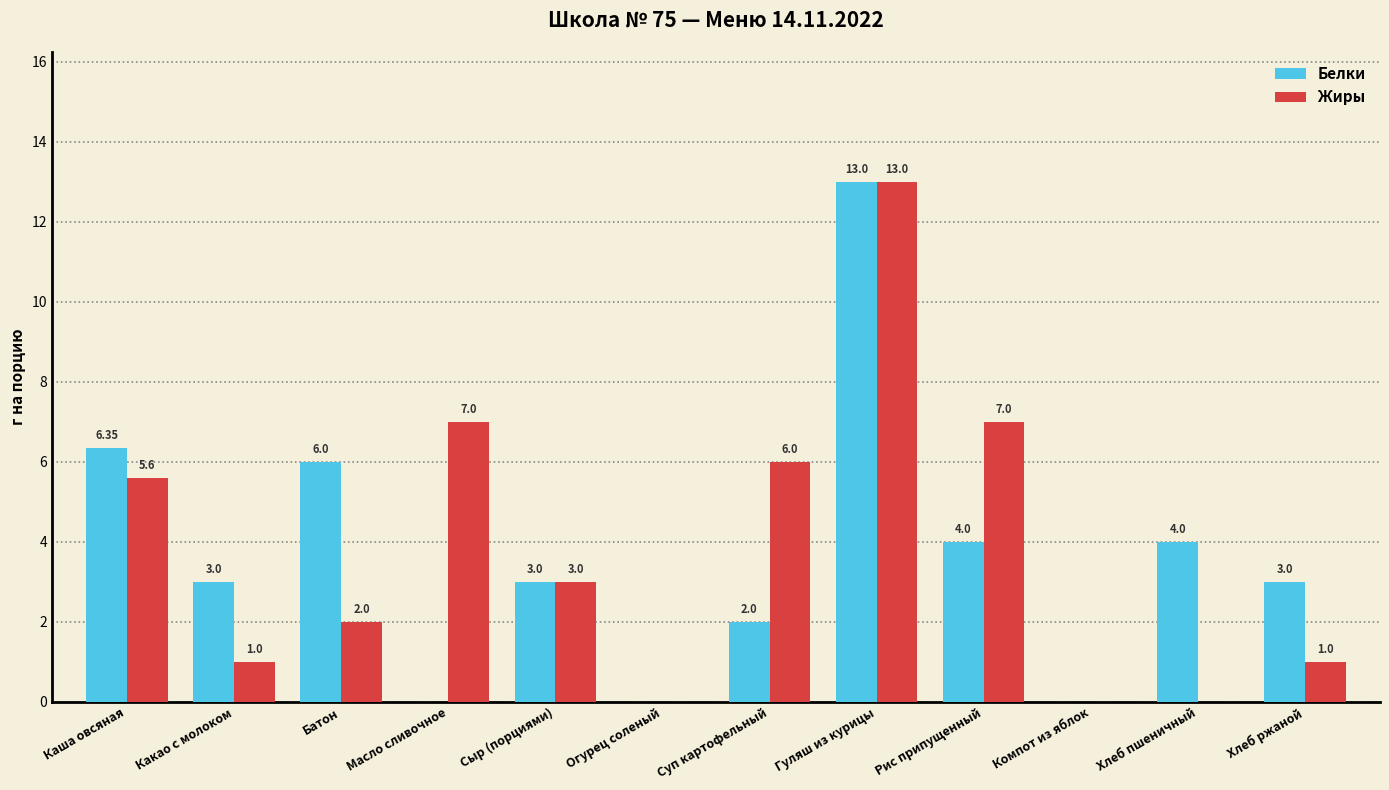

What value does the Белки series have at Рис припущенный?

4.0